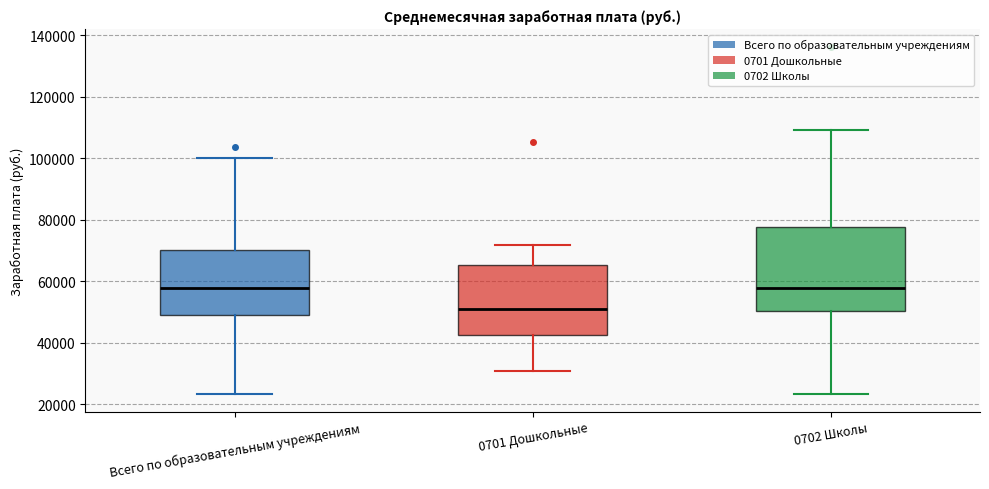

Reading left to right, transcribe this box plot: for each box, give where its median line is, the range the box spans, and where its two whiskers end, as read against the y-axis. The values are not printed on the chart, so give them approximately, as read against the axis.

Всего по образовательным учреждениям: median 58000, box 48000 to 70000, whiskers 24000 to 100000
0701 Дошкольные: median 52000, box 42000 to 66000, whiskers 30000 to 72000
0702 Школы: median 58000, box 50000 to 78000, whiskers 24000 to 110000